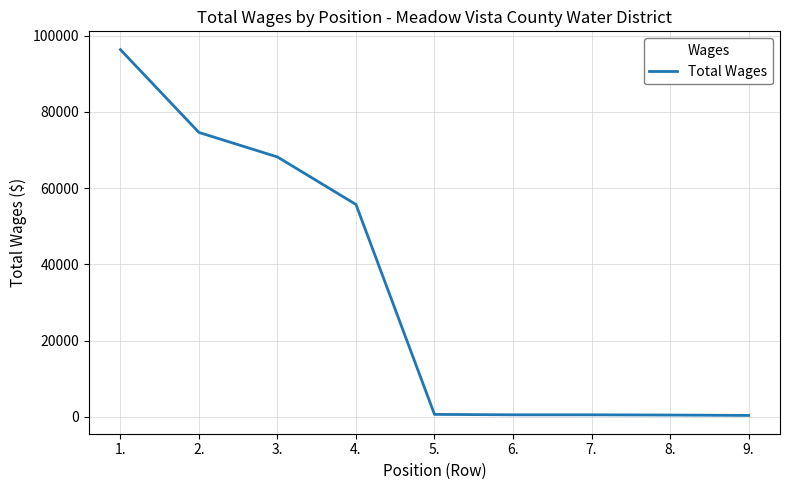

Is it true that the value at 1. is 136696?

False